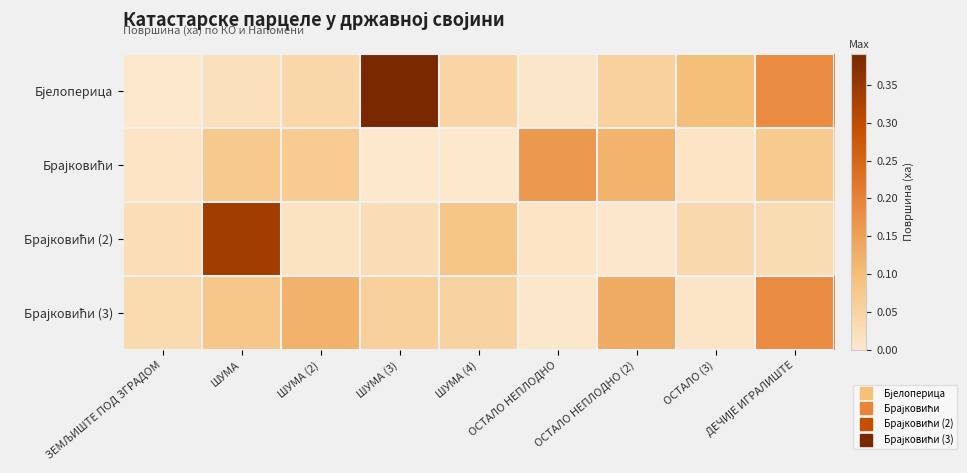

Rank the series at ОСТАЛО НЕПЛОДНО (2) from lowest to highest value.

Брајковићи (2), Бјелоперица, Брајковићи, Брајковићи (3)